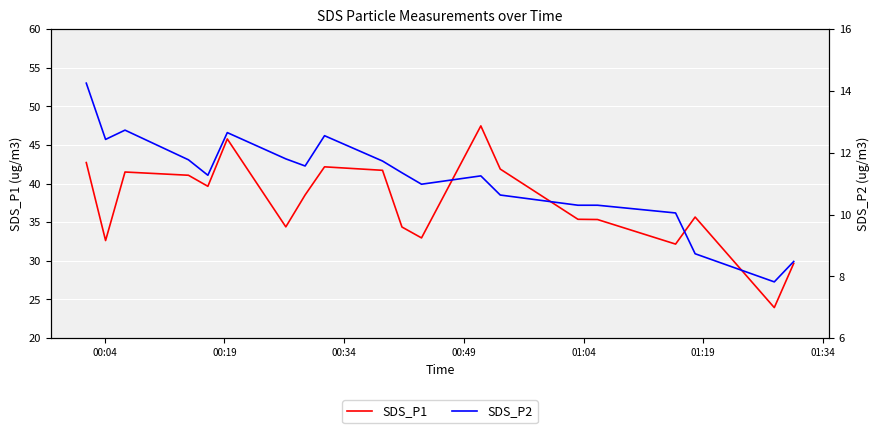

List the series in order of their peak value, lowest first.

SDS_P2, SDS_P1